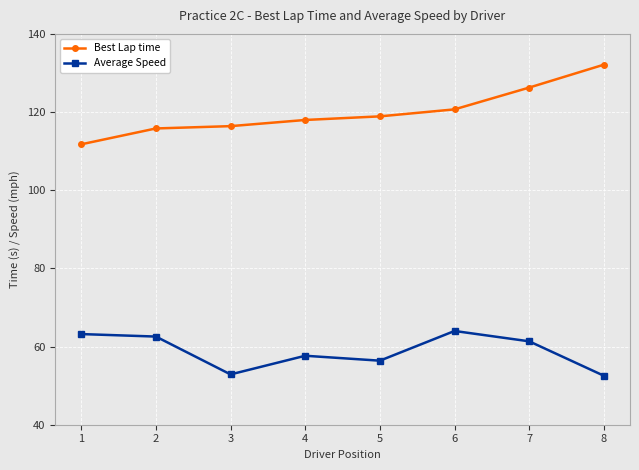

What is the greatest value displayed?

132.1